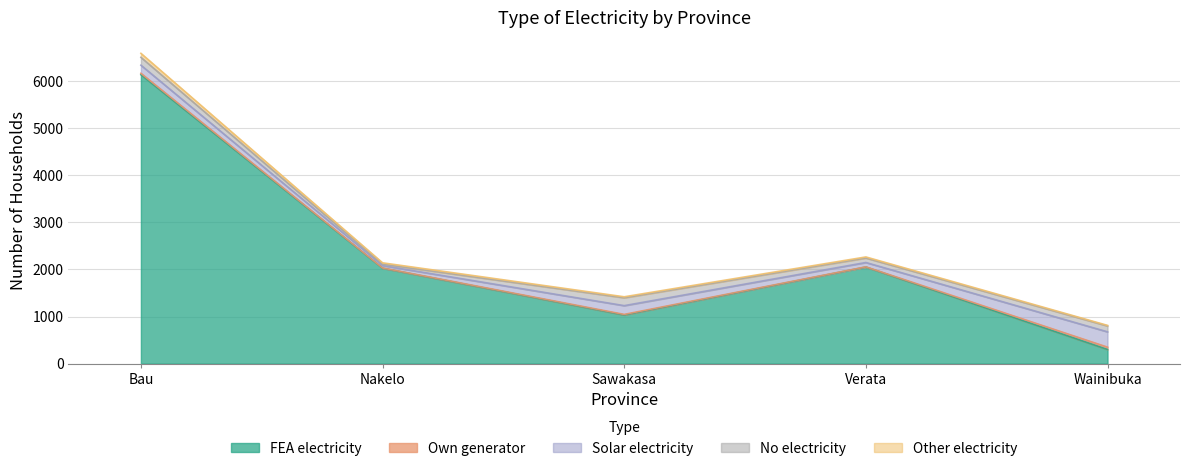

What is the minimum value for Other electricity?

13